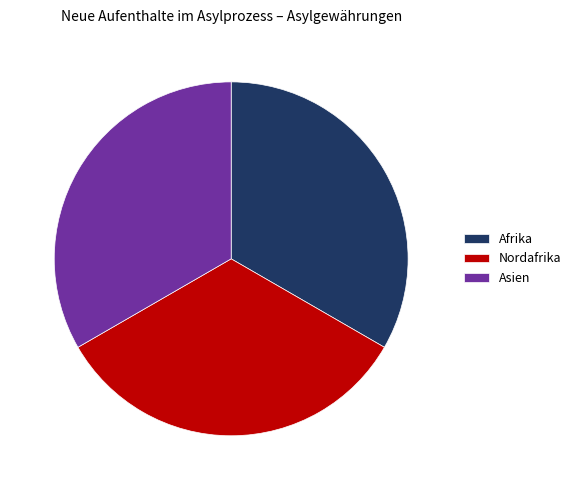

Is there any slice that represents more than half of the pie?

No